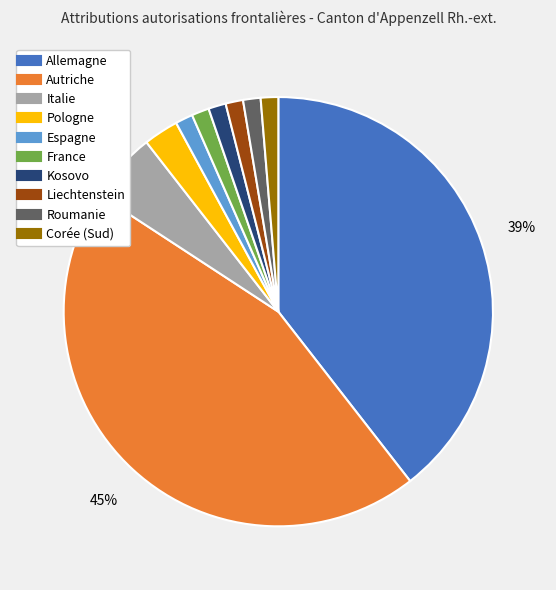

Does Kosovo account for over 50% of the chart?

No